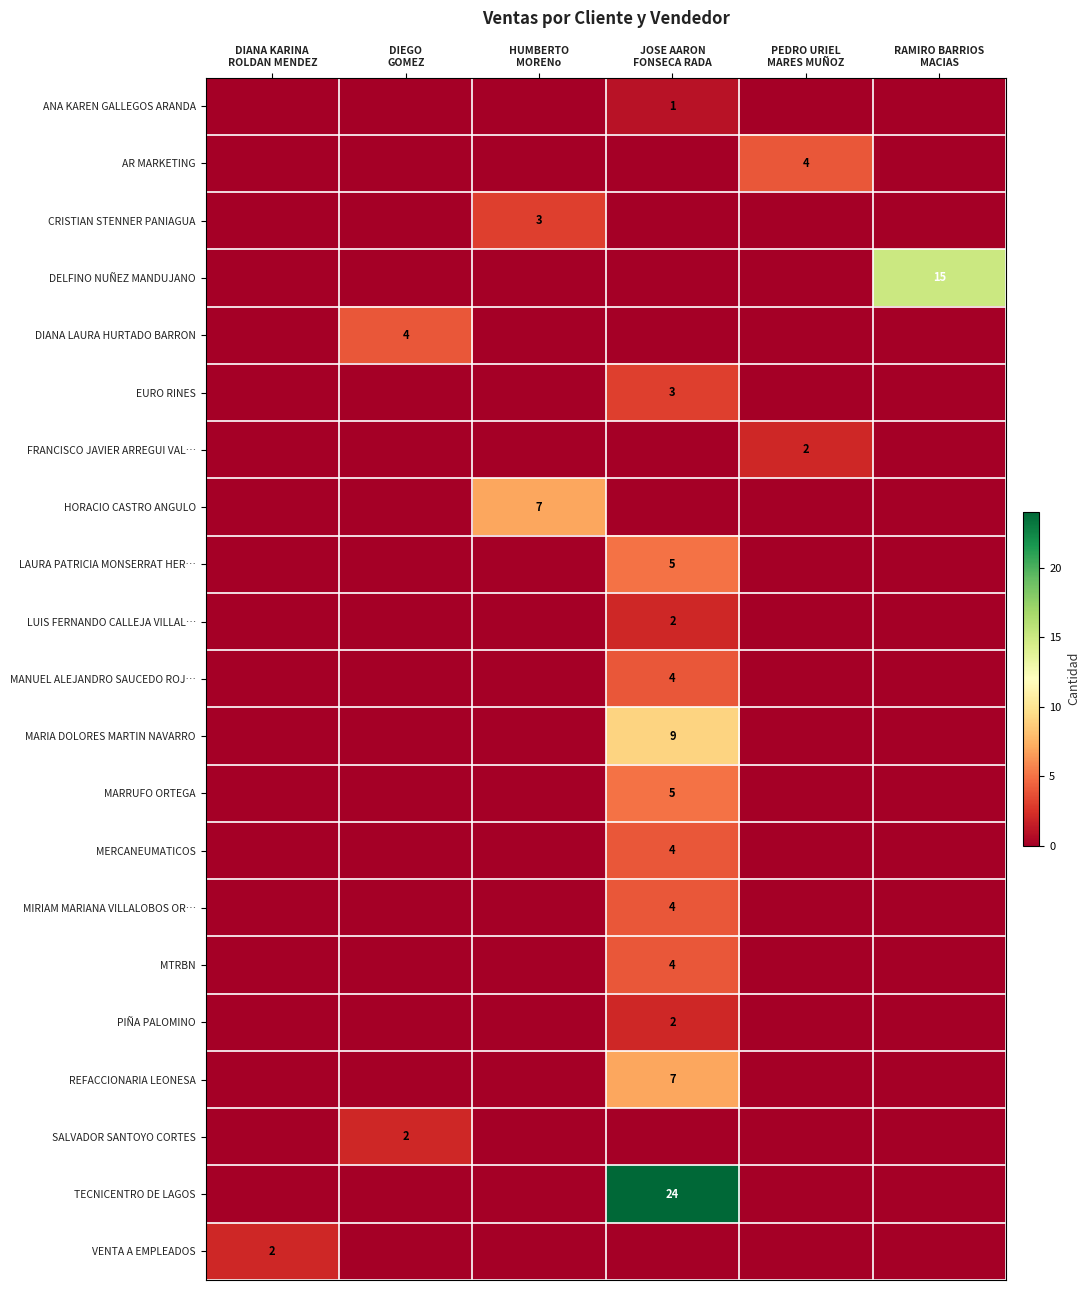

The REFACCIONARIA LEONESA series shows 0 at DIEGO GOMEZ. True or false?

True